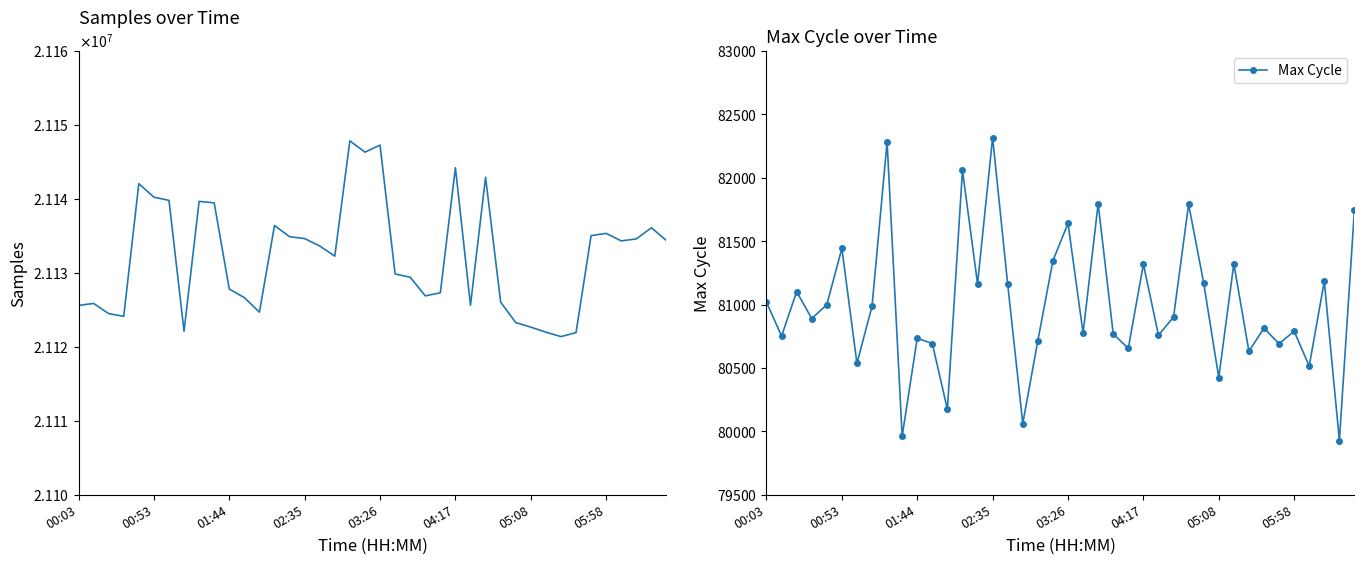

True or false: Samples and Max Cycle intersect in this chart.

False